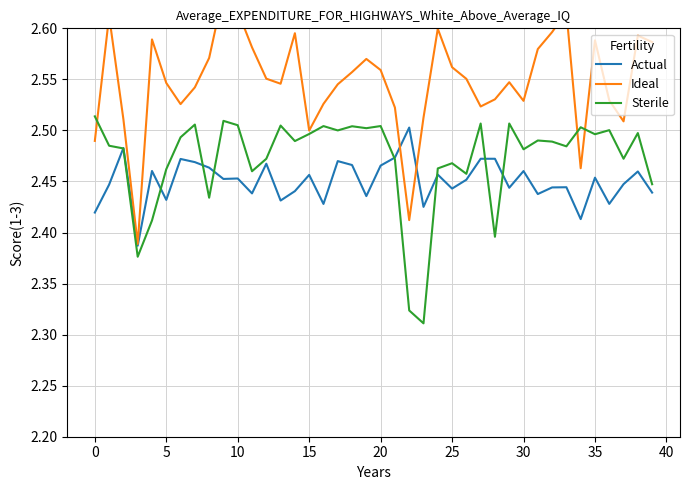

Is the value of Sterile at 16 greater than the value of Actual at 38?

Yes